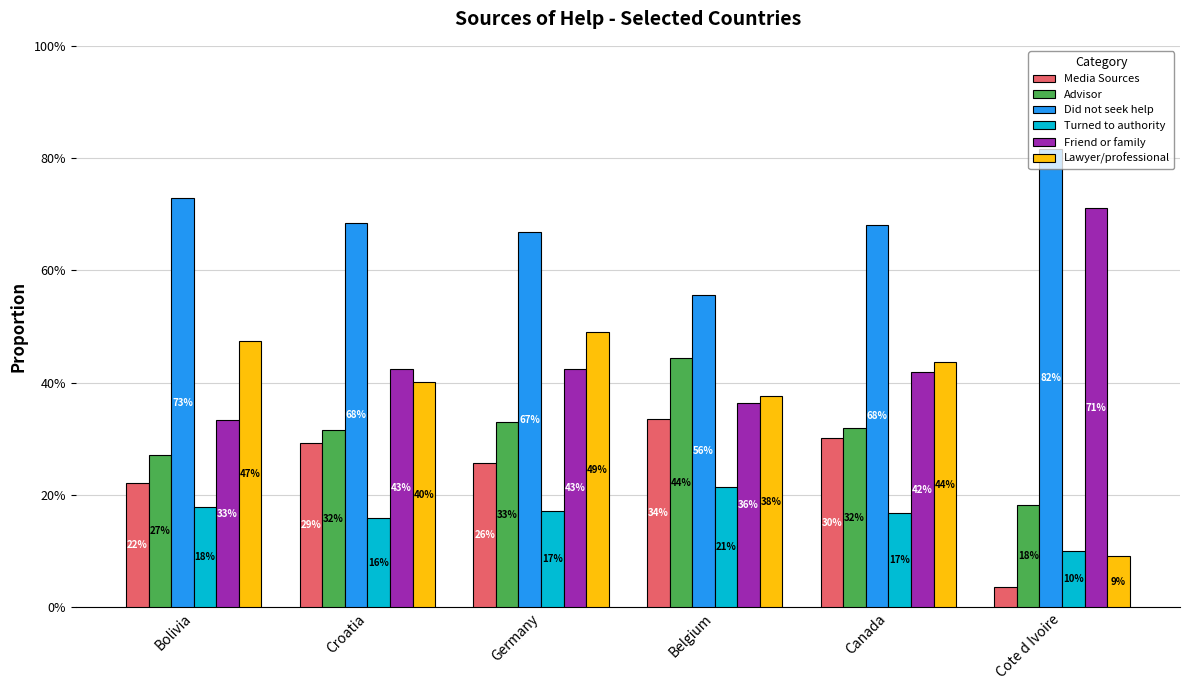

Which series has the largest range (max minus min)?

Lawyer/professional